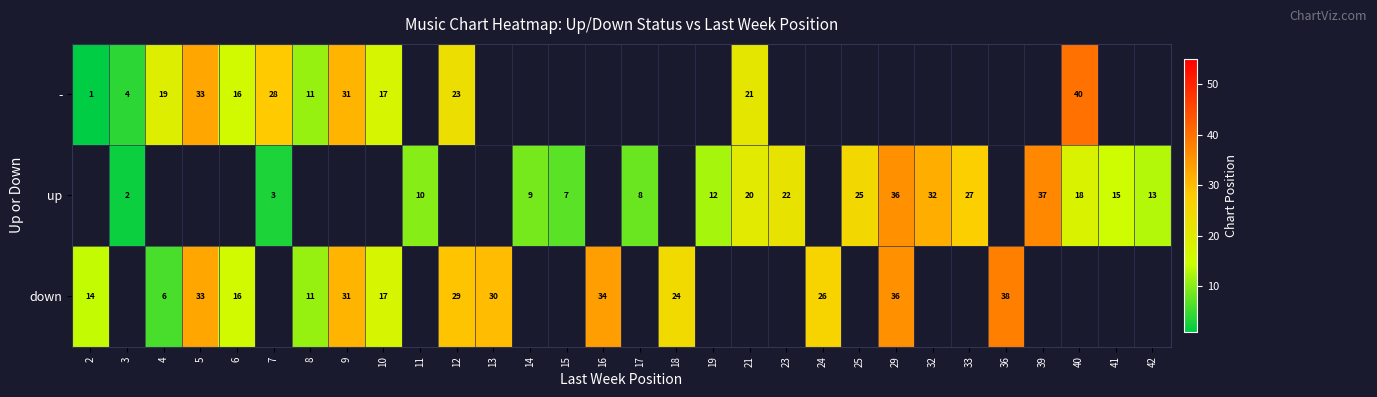

Which has a higher value, 3 or 12?

12